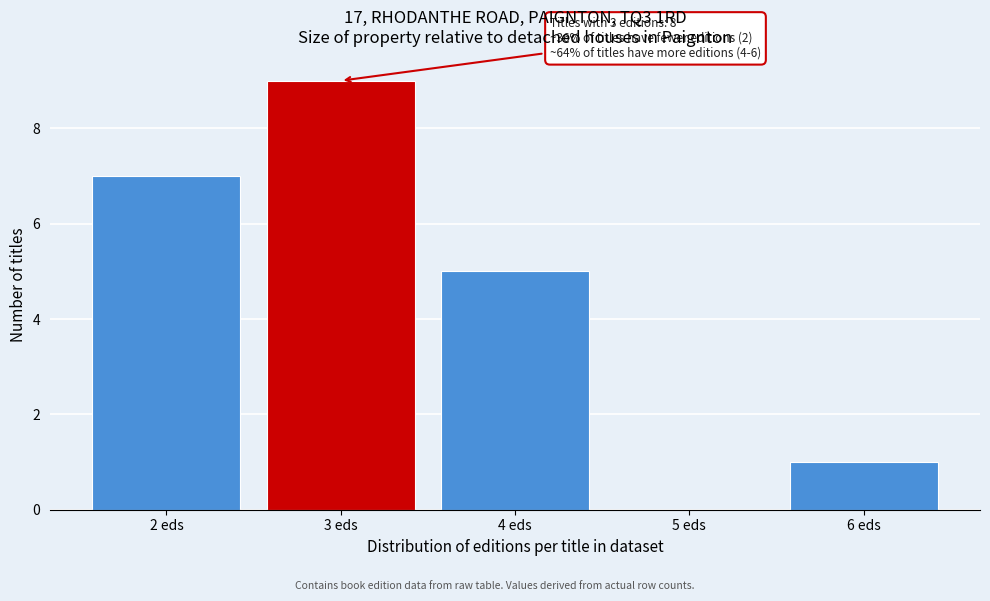

Reading left to right, list all the values displayed in this chart.

2 eds=7	3 eds=9	4 eds=5	5 eds=0	6 eds=1